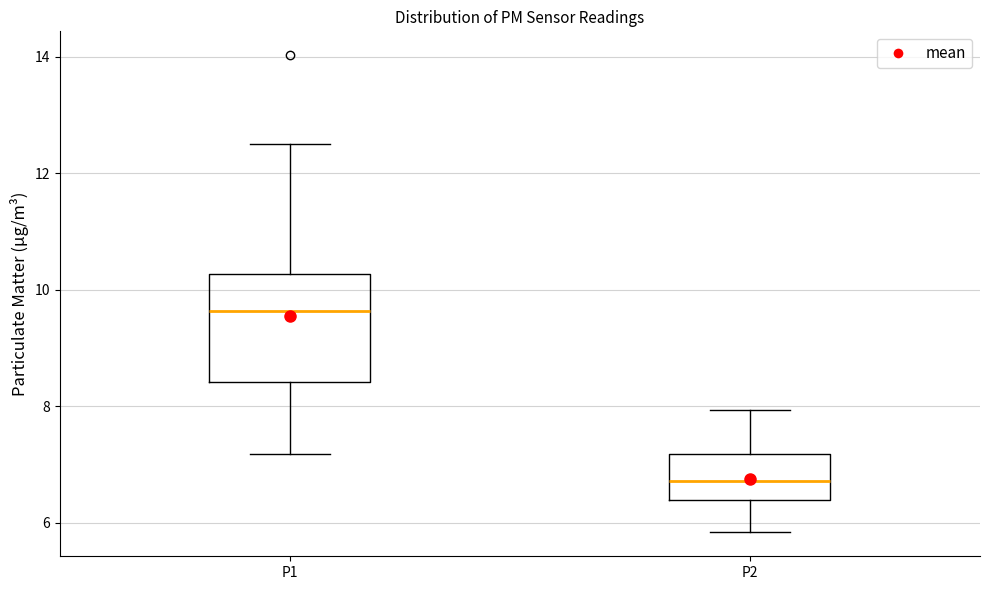

Where is the upper edge of the box for P2 on the y-axis? The values are not printed on the chart, so give them approximately, as read against the axis.

7.2